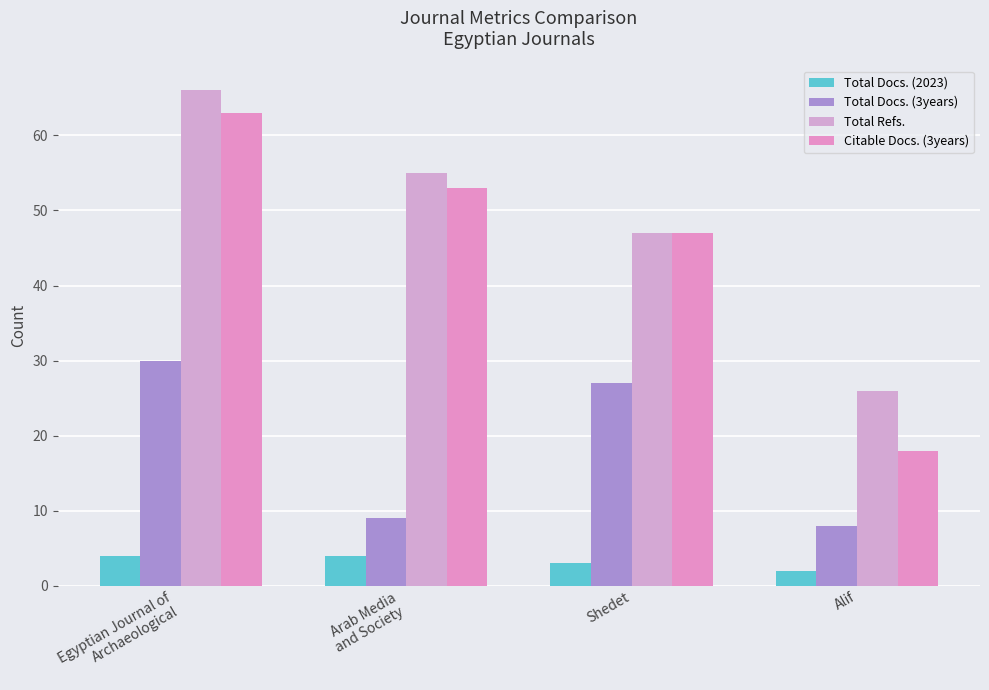

True or false: Total Refs. has a value of 13 at Alif.

False